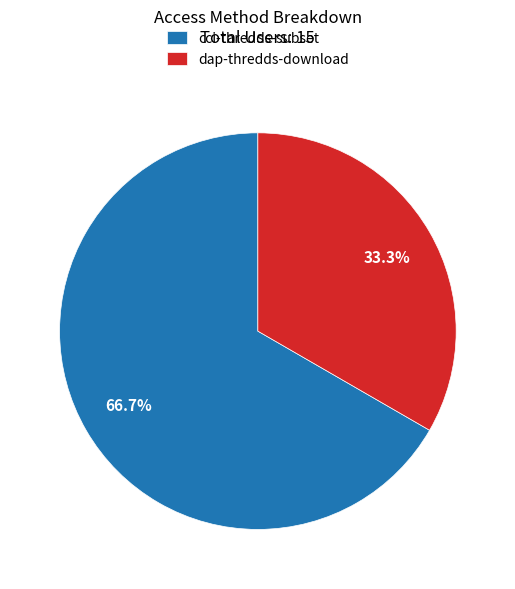

To the nearest percent, what portion does dap-thredds-download represent?

33%